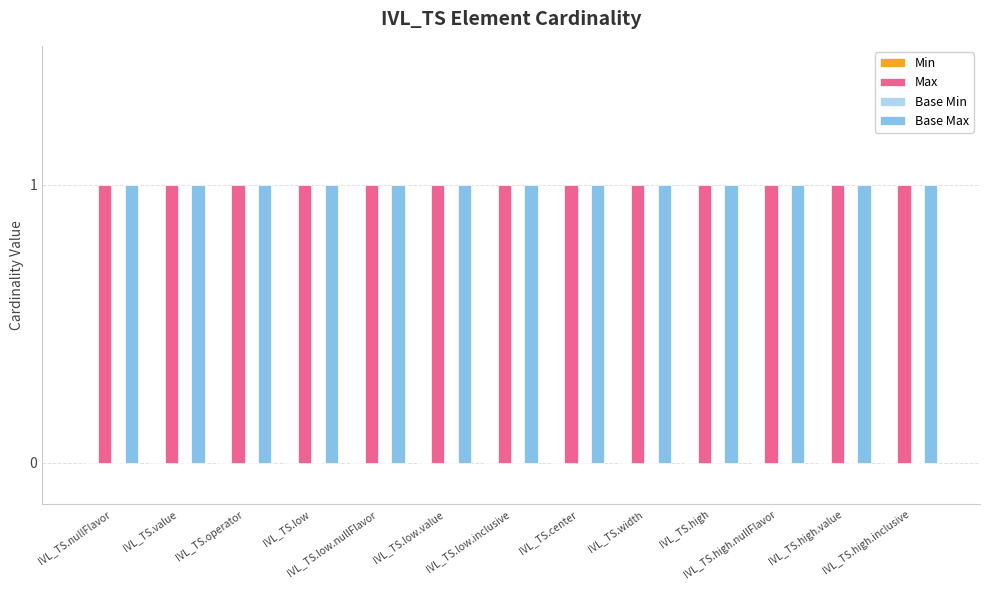

What position from the right is IVL_TS.low.value?

8